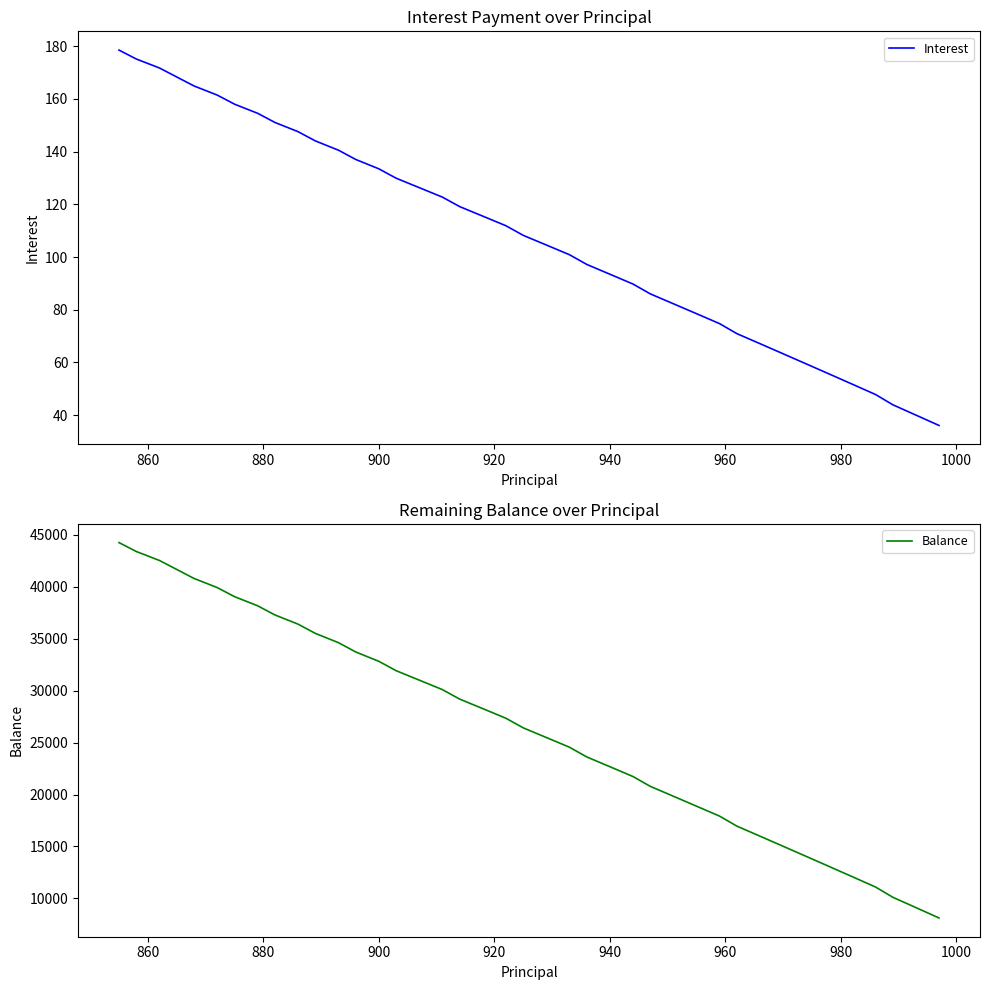

How many lines are shown in the chart?

2